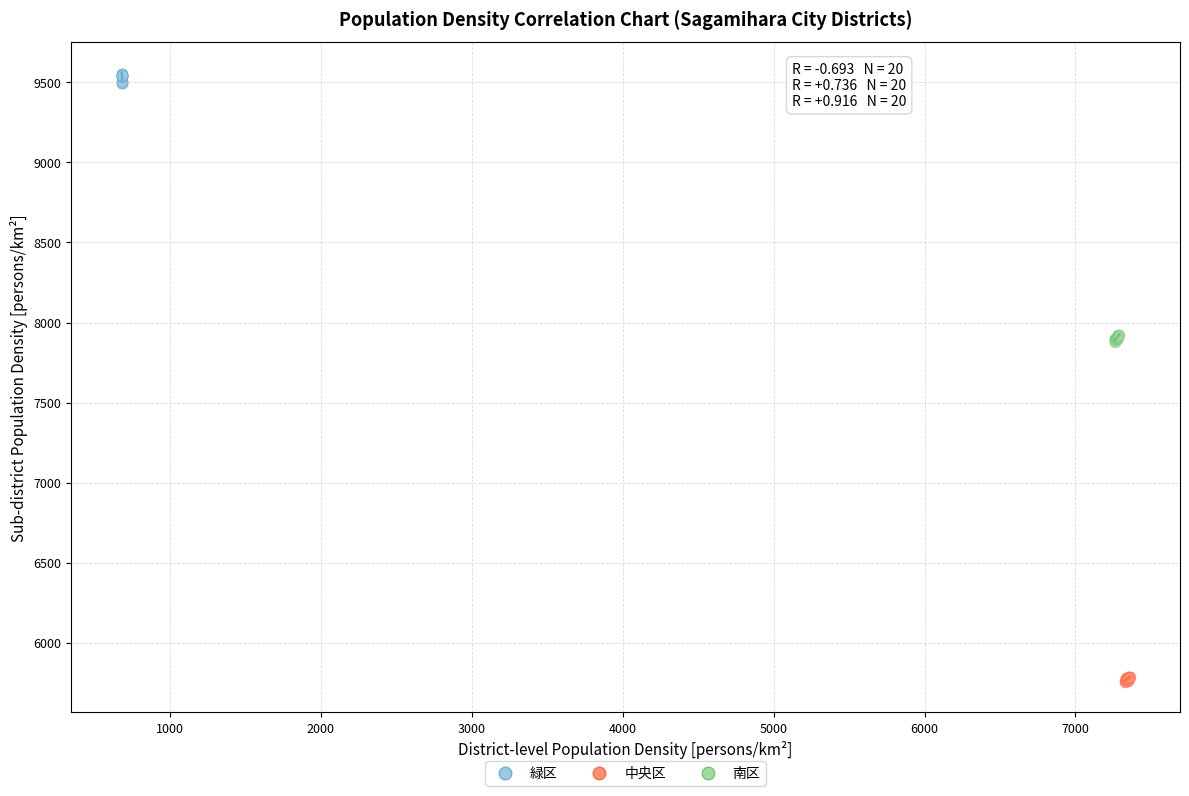

Which series reaches the minimum Y coordinate?

中央区